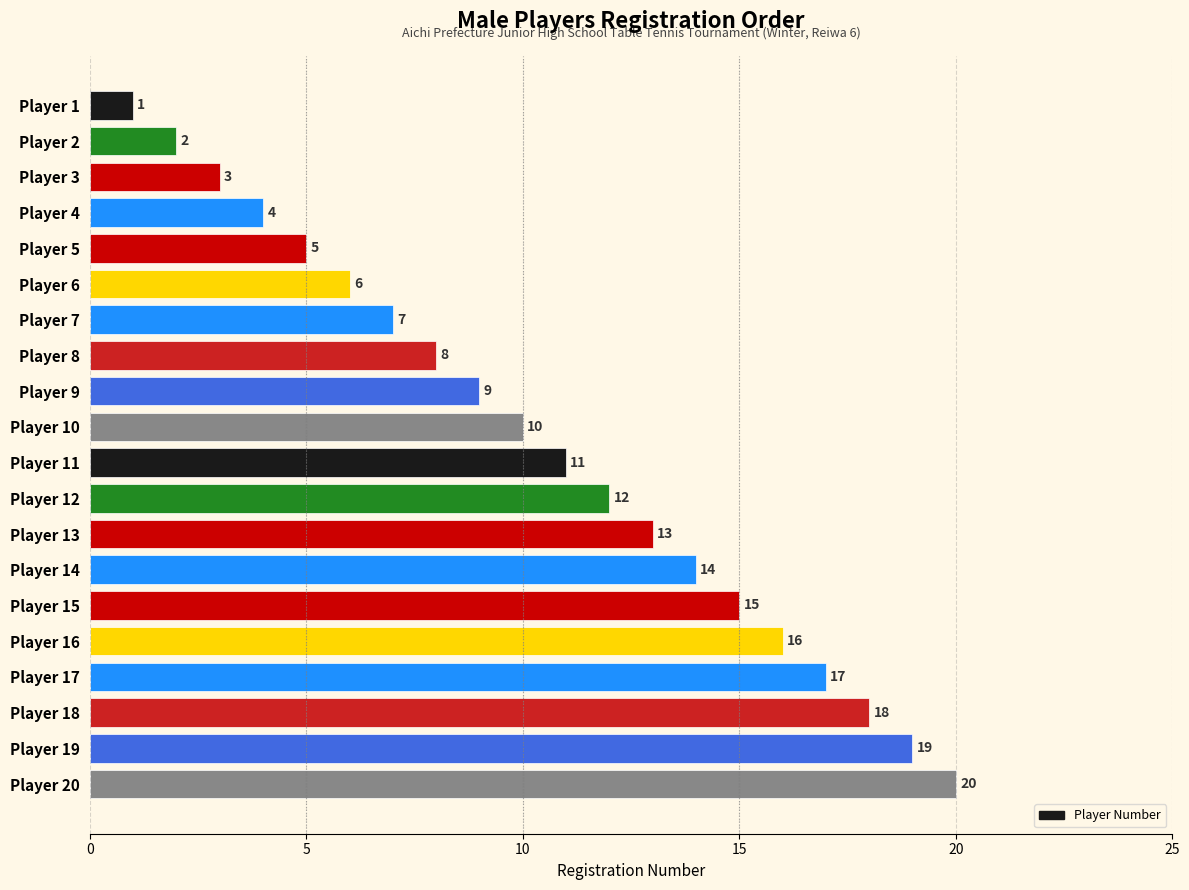

Where is the data nearest to the value 10?

Player 10